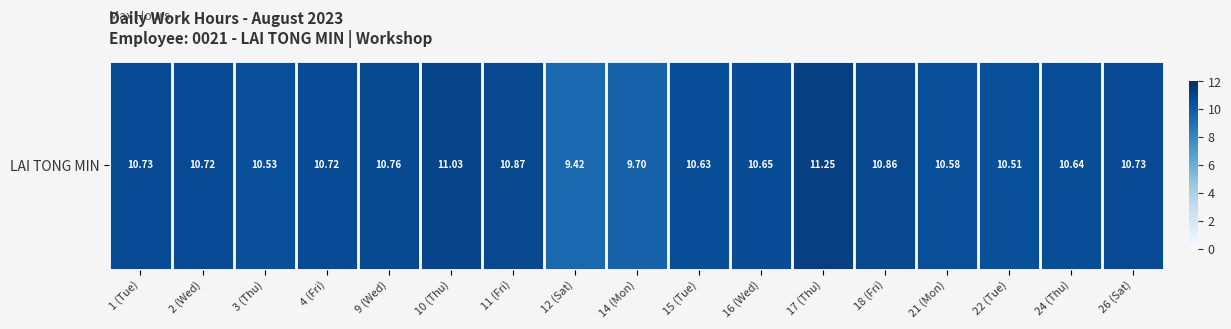

Reading left to right, what are all the values shown in this chart?

10.7	10.7	10.5	10.7	10.8	11.0	10.9	9.4	9.7	10.6	10.7	11.2	10.9	10.6	10.5	10.6	10.7